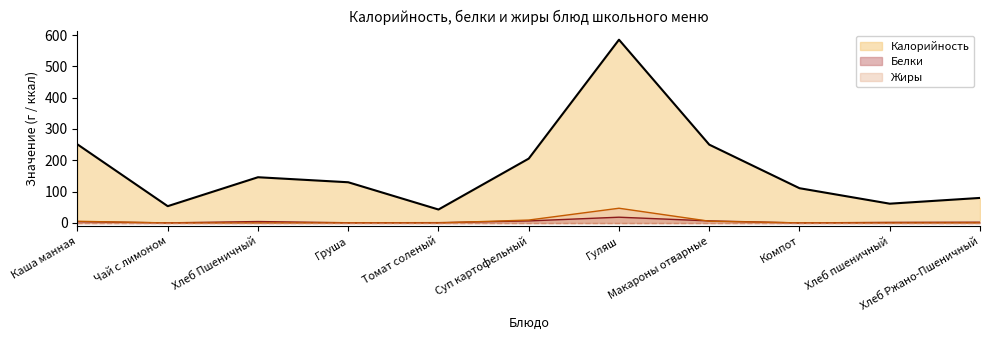

Is the value of Калорийность at Хлеб Ржано-Пшеничный greater than the value of Белки at Суп картофельный?

Yes